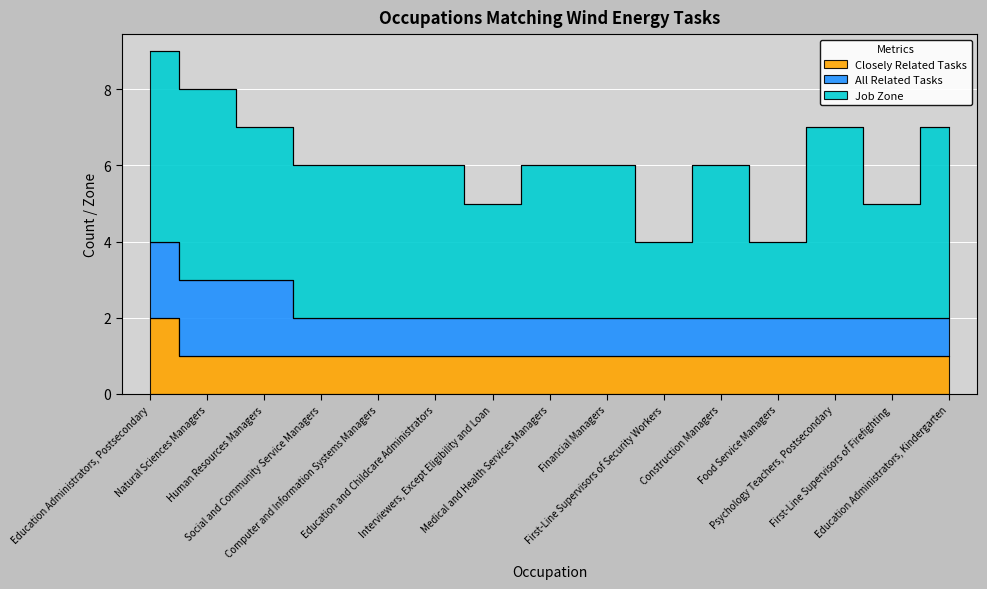

What are all the series names shown in the legend?

Closely Related Tasks, All Related Tasks, Job Zone